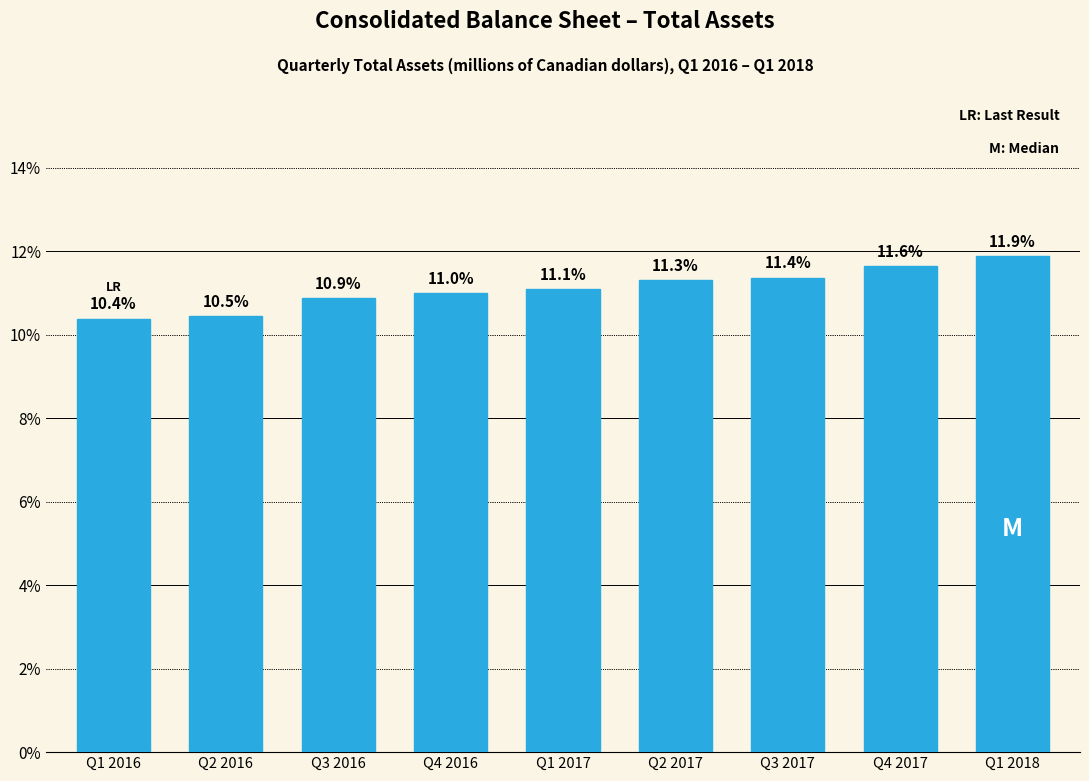

Reading right to left, list all the values displayed in this chart.

Q1 2018=11.9	Q4 2017=11.6	Q3 2017=11.4	Q2 2017=11.3	Q1 2017=11.1	Q4 2016=11.0	Q3 2016=10.9	Q2 2016=10.5	Q1 2016=10.4